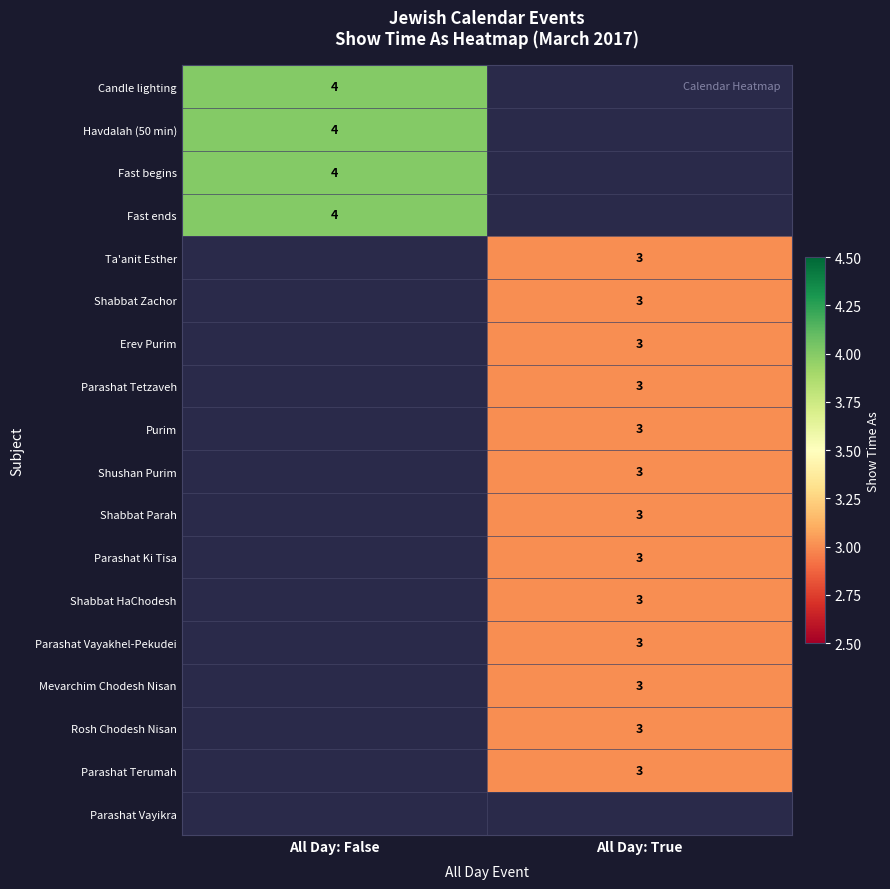

What is the greatest value displayed?

4.0